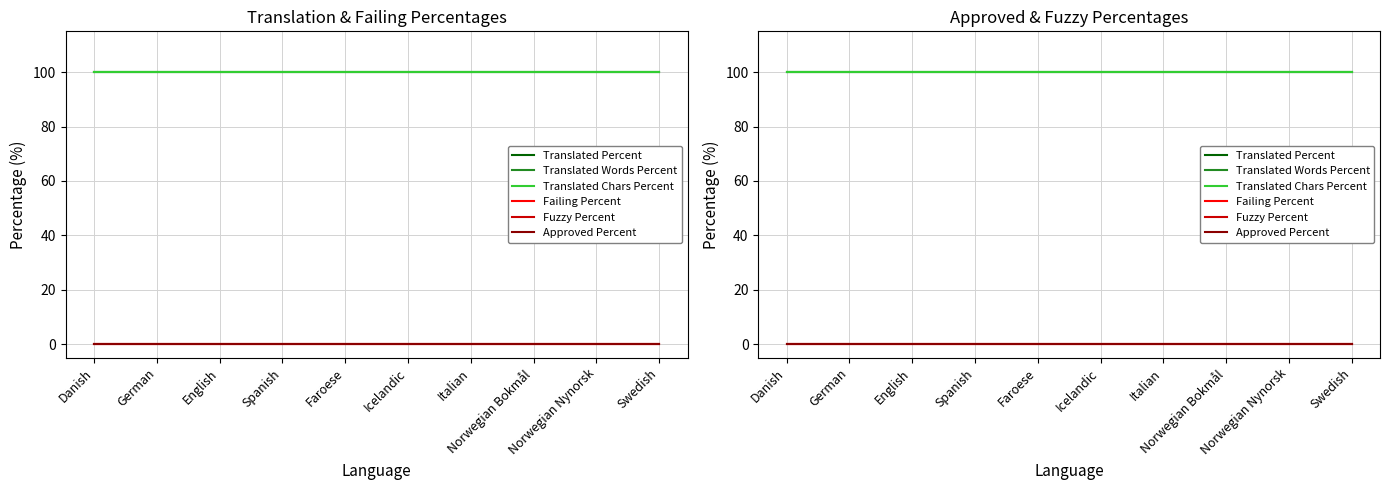

What is the value of the Translated Chars Percent point at the 10th from the left?

100